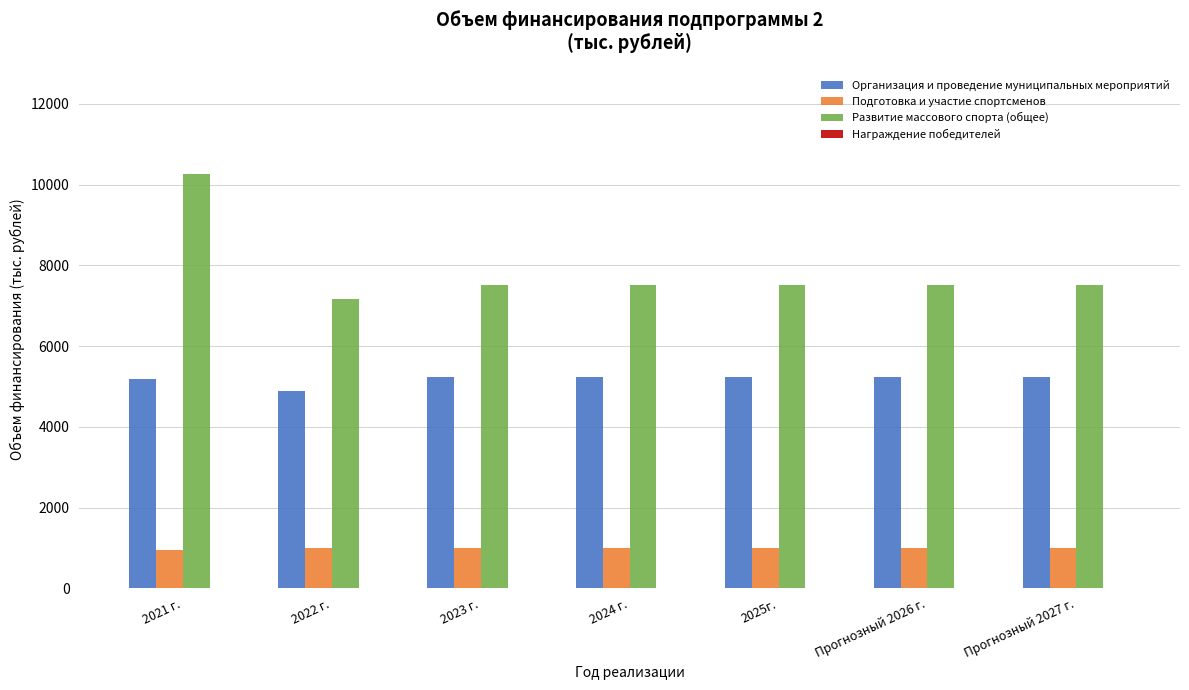

True or false: Организация и проведение муниципальных мероприятий has a value of 5240.6 at Прогнозный 2026 г..

True